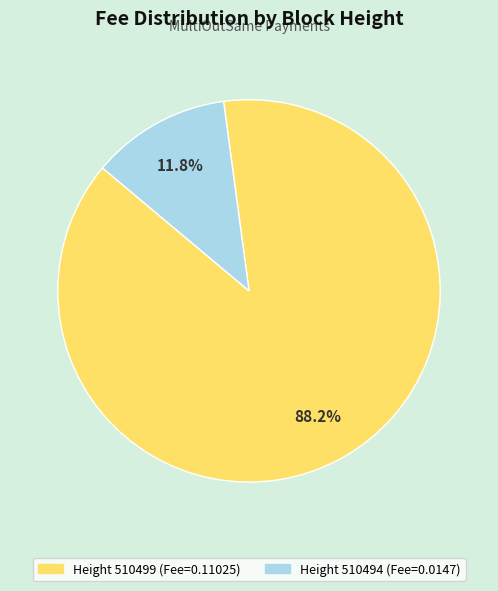

Is there a majority slice in this chart?

Yes